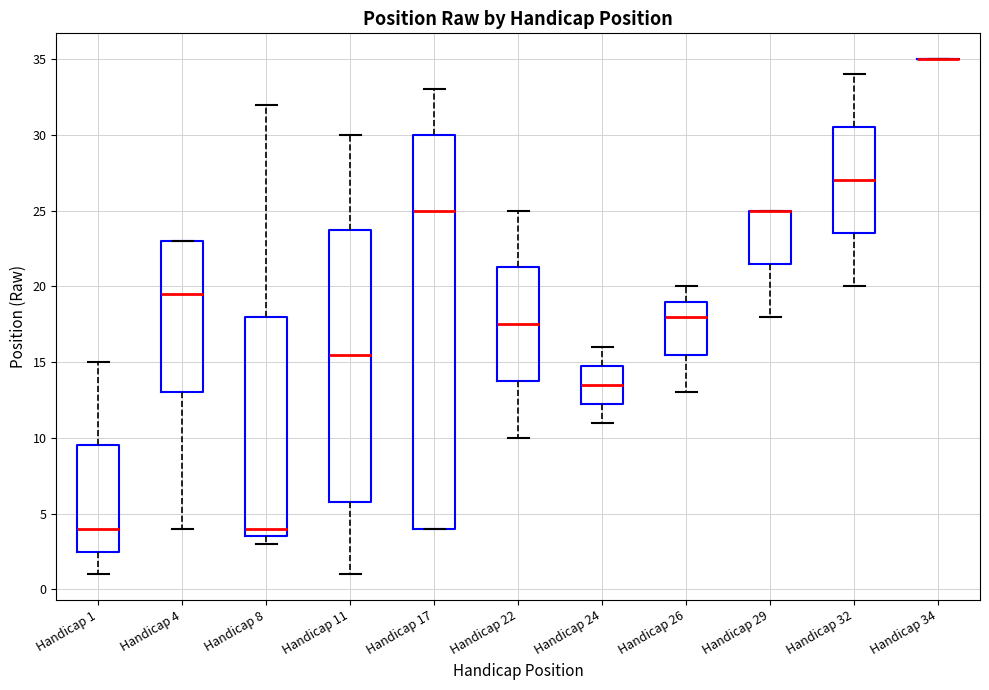

Reading left to right, transcribe this box plot: for each box, give where its median line is, the range the box spans, and where its two whiskers end, as read against the y-axis. The values are not printed on the chart, so give them approximately, as read against the axis.

Handicap 1: median 4.0, box 2.5 to 9.5, whiskers 1.0 to 15.0
Handicap 4: median 19.5, box 13.0 to 23.0, whiskers 4.0 to 23.0
Handicap 8: median 4.0, box 3.5 to 18.0, whiskers 3.0 to 32.0
Handicap 11: median 15.5, box 6.0 to 24.0, whiskers 1.0 to 30.0
Handicap 17: median 25.0, box 4.0 to 30.0, whiskers 4.0 to 33.0
Handicap 22: median 17.5, box 14.0 to 21.5, whiskers 10.0 to 25.0
Handicap 24: median 13.5, box 12.5 to 15.0, whiskers 11.0 to 16.0
Handicap 26: median 18.0, box 15.5 to 19.0, whiskers 13.0 to 20.0
Handicap 29: median 25.0 (drawn on the box's upper edge), box 21.5 to 25.0, whiskers 18.0 to 25.0
Handicap 32: median 27.0, box 23.5 to 30.5, whiskers 20.0 to 34.0
Handicap 34: box collapsed to a line at 35.0, whiskers 35.0 to 35.0